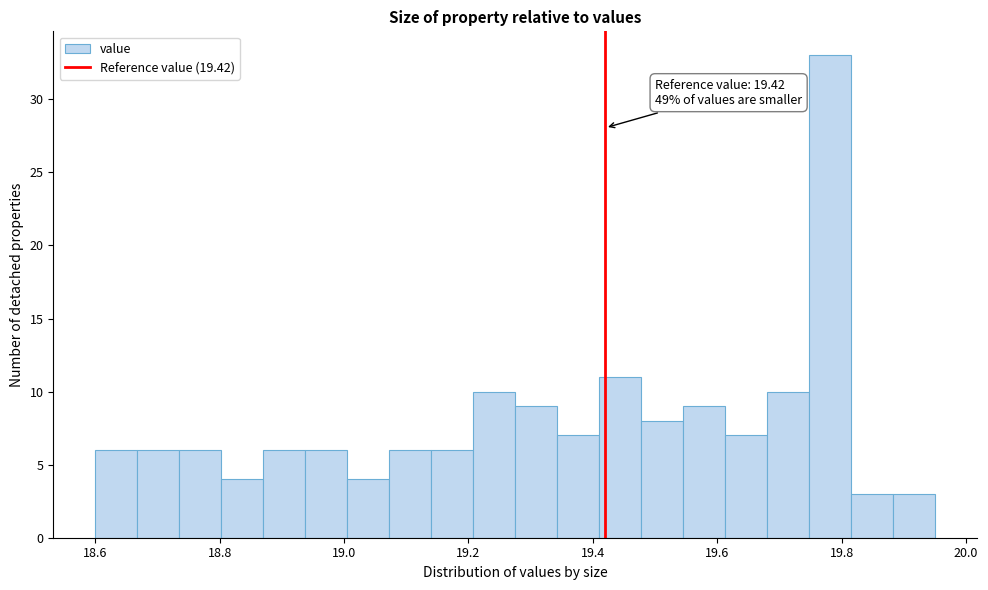

Around what value on the x-axis is the tallest bar? Give the approximate position of its centre, as read against the axis.

19.78